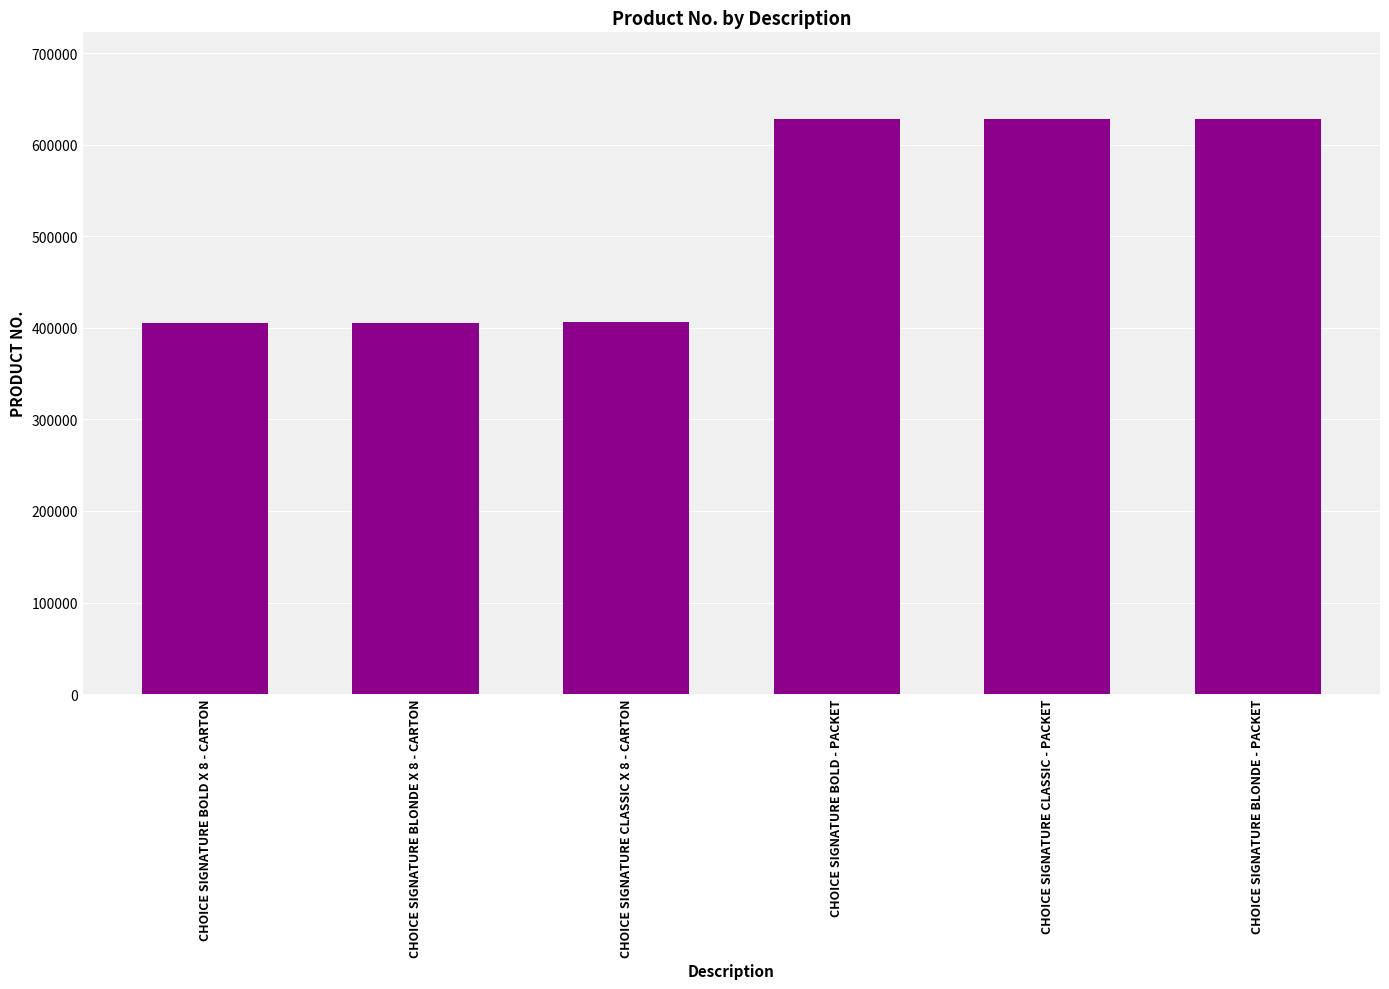

Is it true that the value at CHOICE SIGNATURE BLONDE - PACKET is 628404?

True